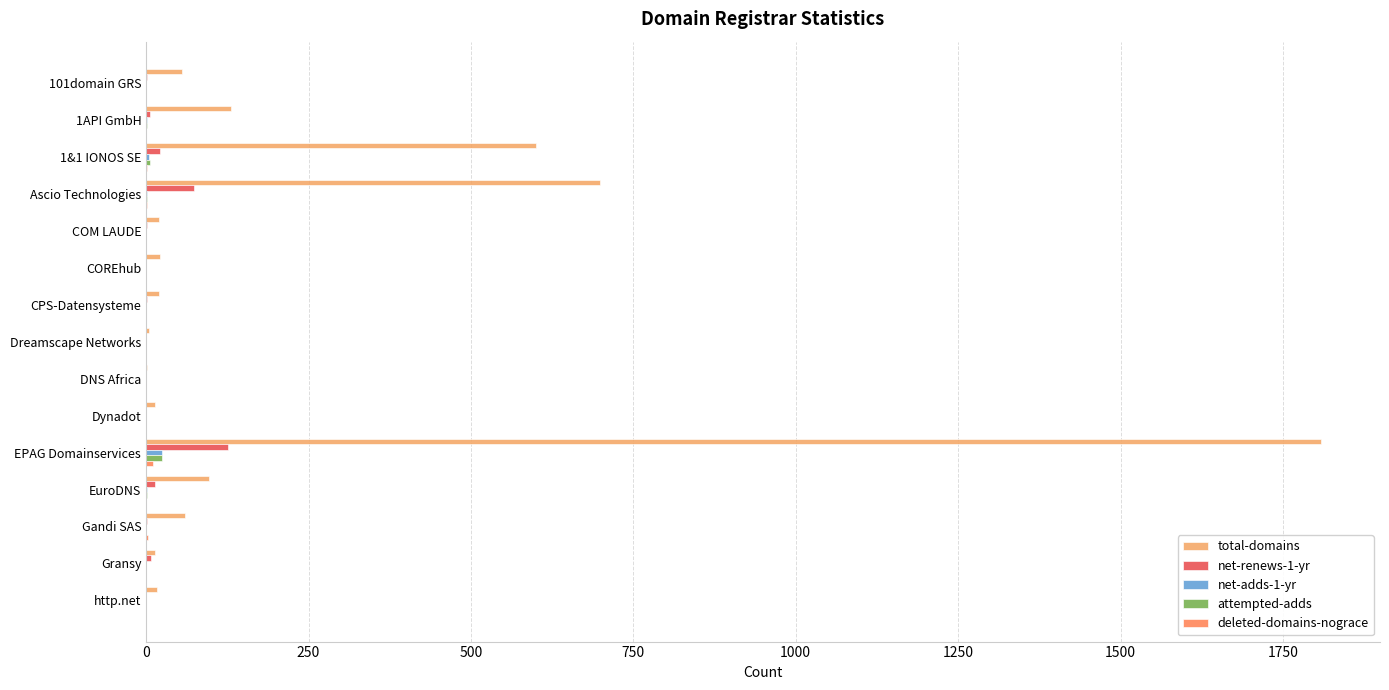

Between Ascio Technologies and Gransy, which series saw the biggest shift?

total-domains